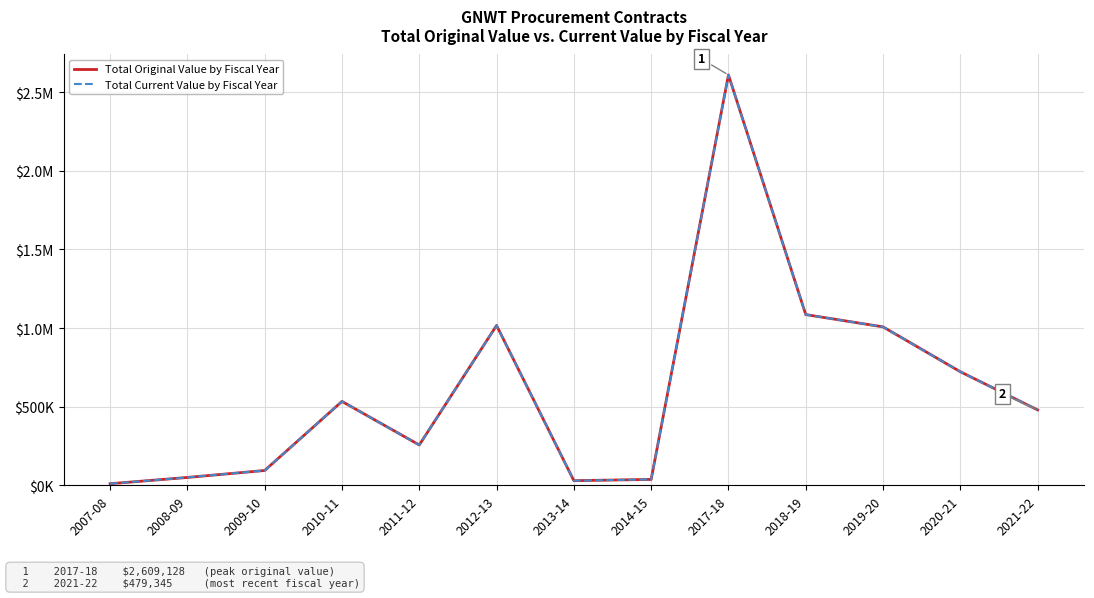

Is this an area chart (filled region under the line)?

No